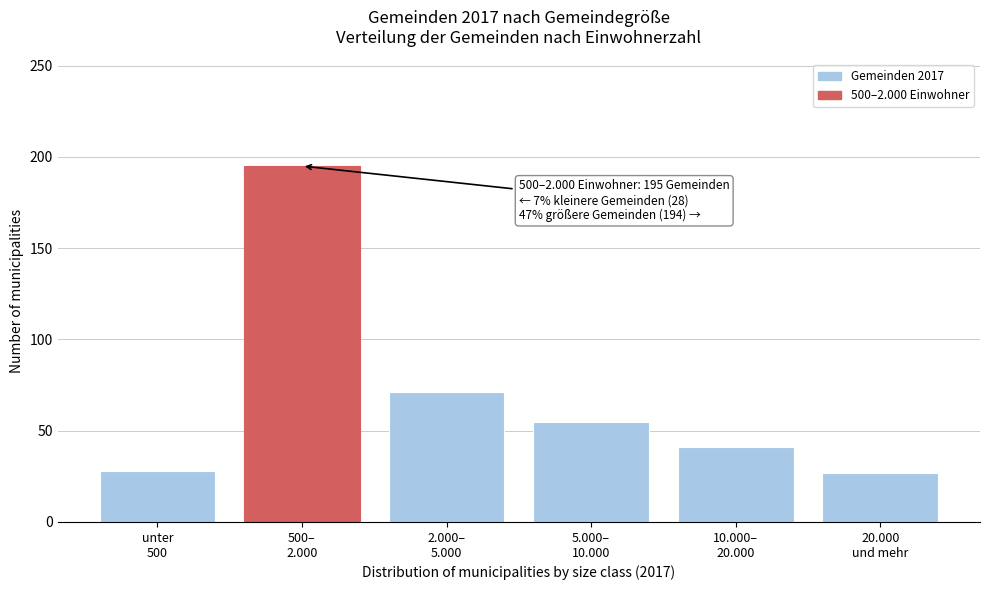

What is the minimum value shown in the chart?

27